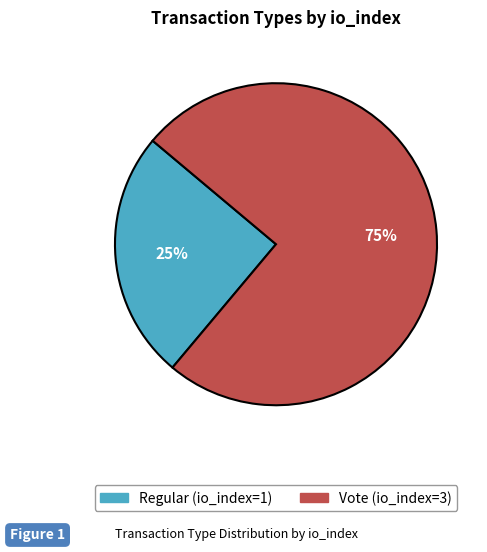

Is there any slice that represents more than half of the pie?

Yes